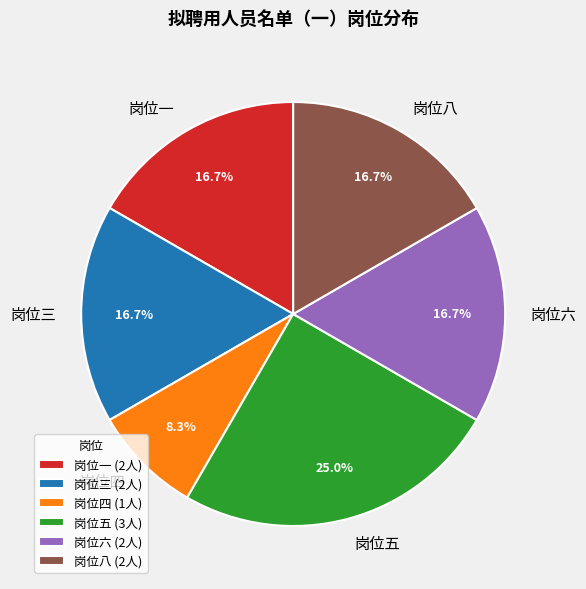

What is the ratio of the value at 岗位五 to the value at 岗位四?

3.0